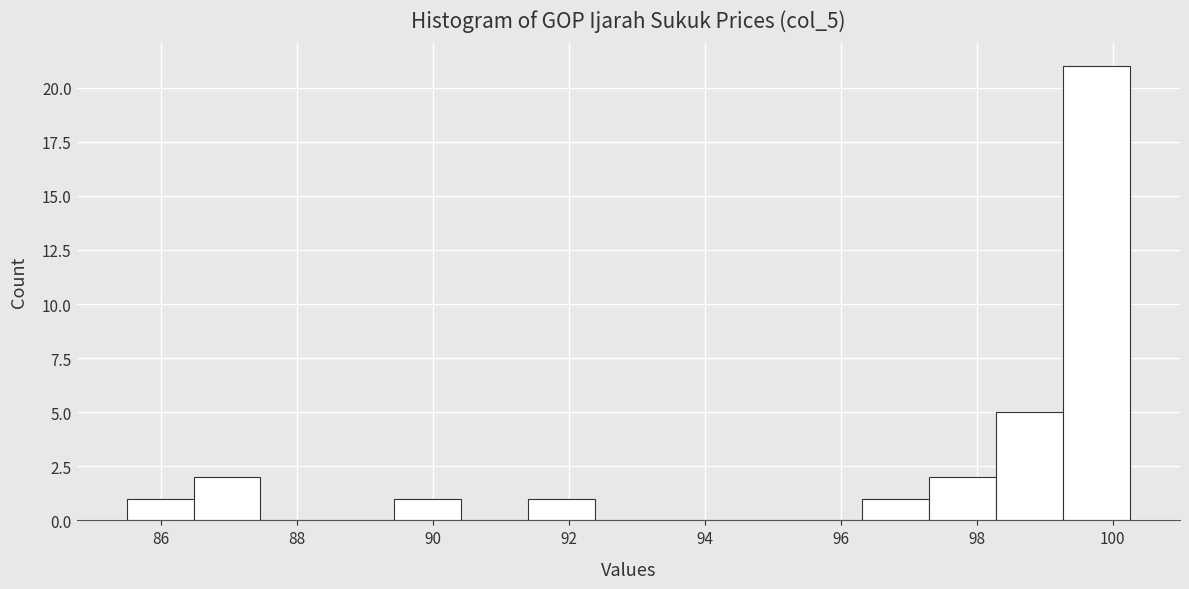

Reading left to right, transcribe this chart: for each bar, give the range it covers on the x-axis and its height. Neither the bar edges nor the heights are printed on the chart, so give them approximately, as read against the axes.

85.6 to 86.4: 1
86.4 to 87.4: 2
87.4 to 88.4: 0
88.4 to 89.4: 0
89.4 to 90.4: 1
90.4 to 91.4: 0
91.4 to 92.4: 1
92.4 to 93.4: 0
93.4 to 94.4: 0
94.4 to 95.4: 0
95.4 to 96.4: 0
96.4 to 97.4: 1
97.4 to 98.2: 2
98.2 to 99.2: 5
99.2 to 100.2: 21